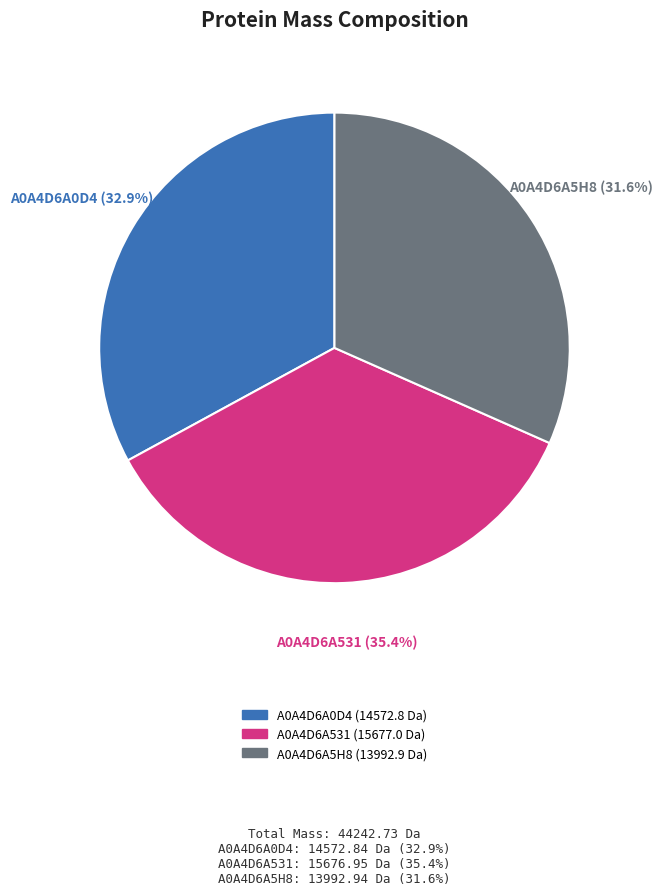

To the nearest percent, what portion does A0A4D6A0D4 represent?

33%